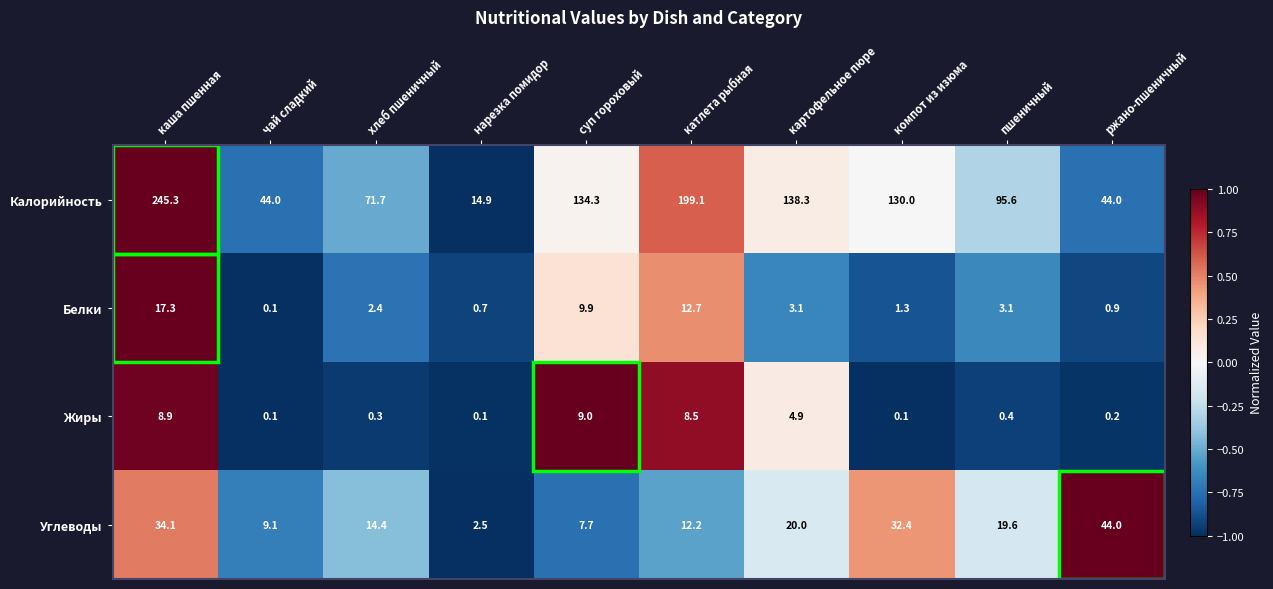

Rank the series at хлеб пшеничный from highest to lowest value.

Калорийность, Углеводы, Белки, Жиры